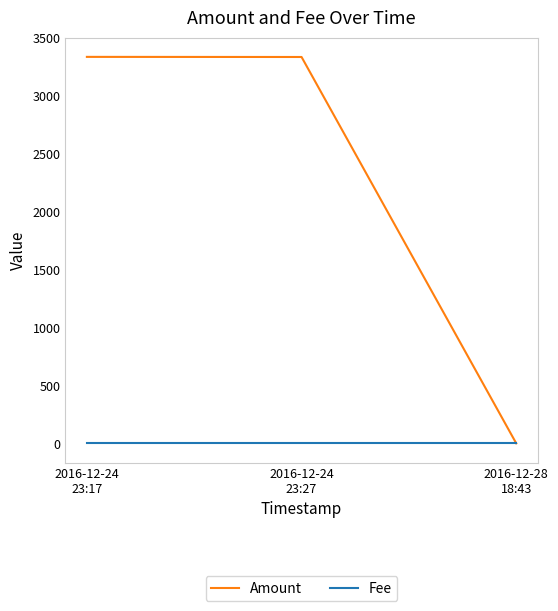

What are all the series names shown in the legend?

Amount, Fee